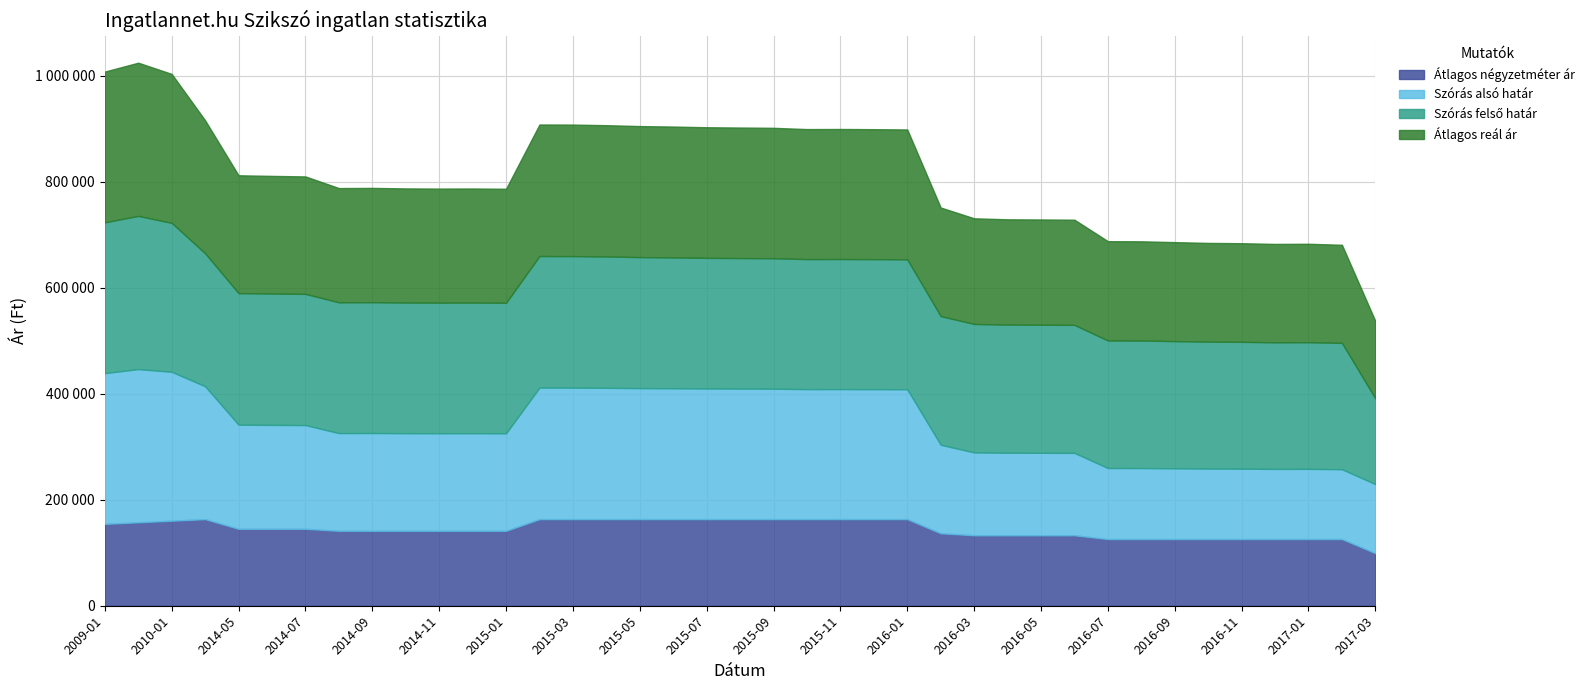

Rank the categories by Átlagos reál ár value from lowest to highest.

2017-03, 2017-02, 2016-12, 2017-01, 2016-11, 2016-10, 2016-09, 2016-08, 2016-07, 2016-06, 2016-05, 2016-04, 2016-03, 2016-02, 2015-01, 2014-11, 2014-12, 2014-10, 2014-08, 2014-09, 2014-07, 2014-06, 2014-05, 2016-01, 2015-12, 2015-10, 2015-11, 2015-09, 2015-08, 2015-07, 2015-06, 2015-05, 2015-04, 2015-03, 2015-02, 2014-04, 2010-01, 2009-01, 2009-02